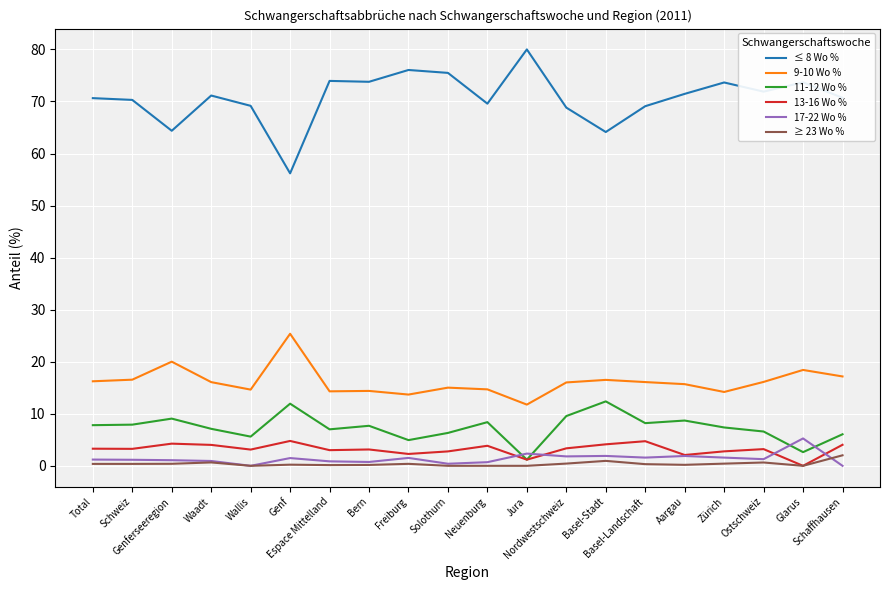

True or false: ≤ 8 Wo % and 13-16 Wo % cross at least once.

False